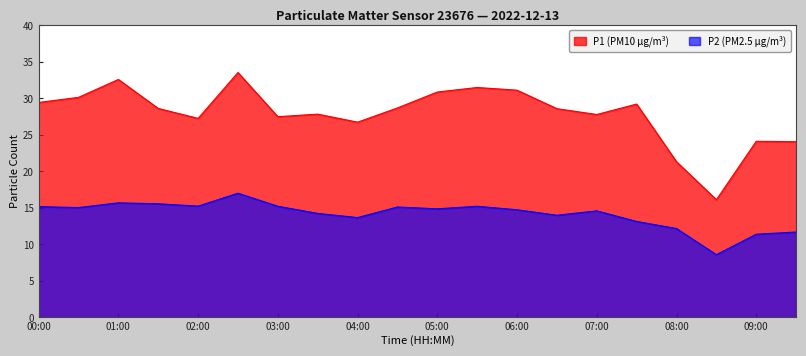

What is the greatest value displayed?

33.5